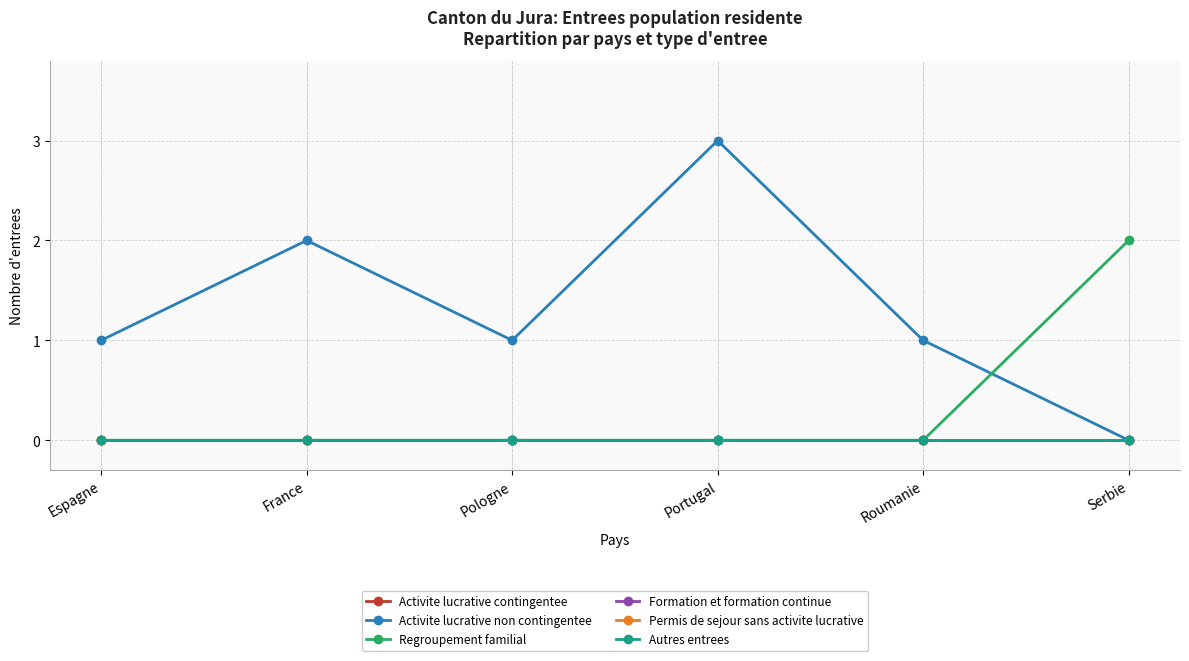

True or false: Activite lucrative non contingentee and Autres entrees cross at least once.

False